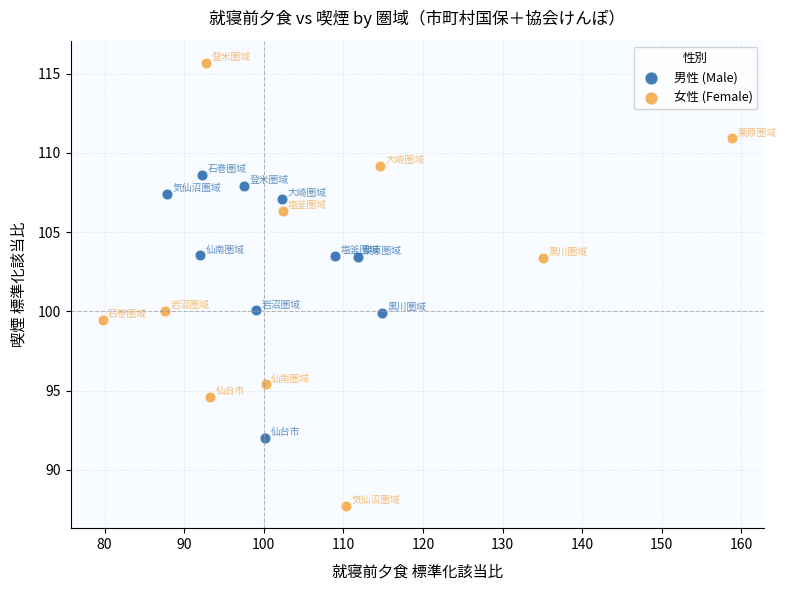

Which series contains the lowest Y value?

女性 (Female)